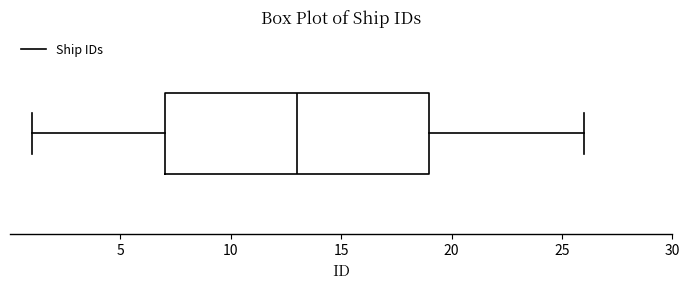

Read this box plot against the x-axis: the position of the median line, the range covered by the box, and the ends of both whiskers. The values are not printed on the chart, so give them approximately, as read against the axis.

median 13, box 7 to 19, whiskers 1 to 26